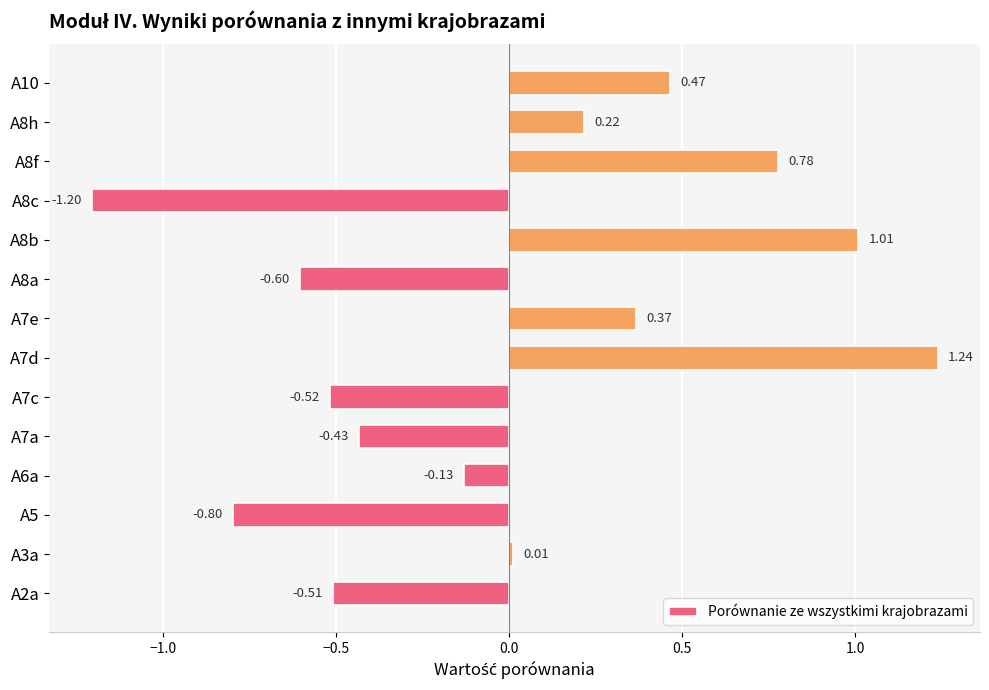

What is the difference between the maximum and minimum values?

2.4